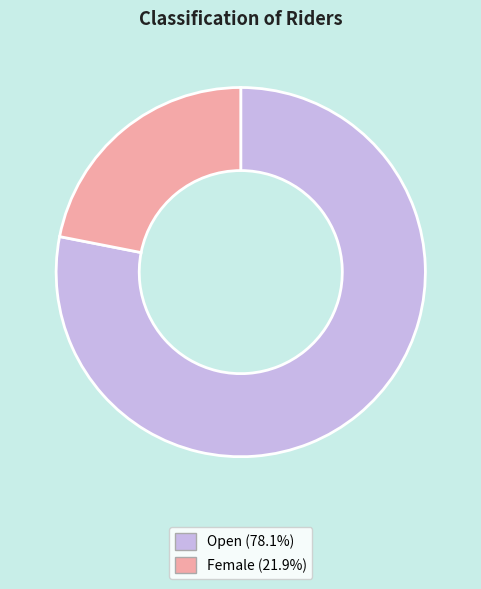

What is the ratio of the value at Female (21.9%) to the value at Open (78.1%)?

0.3